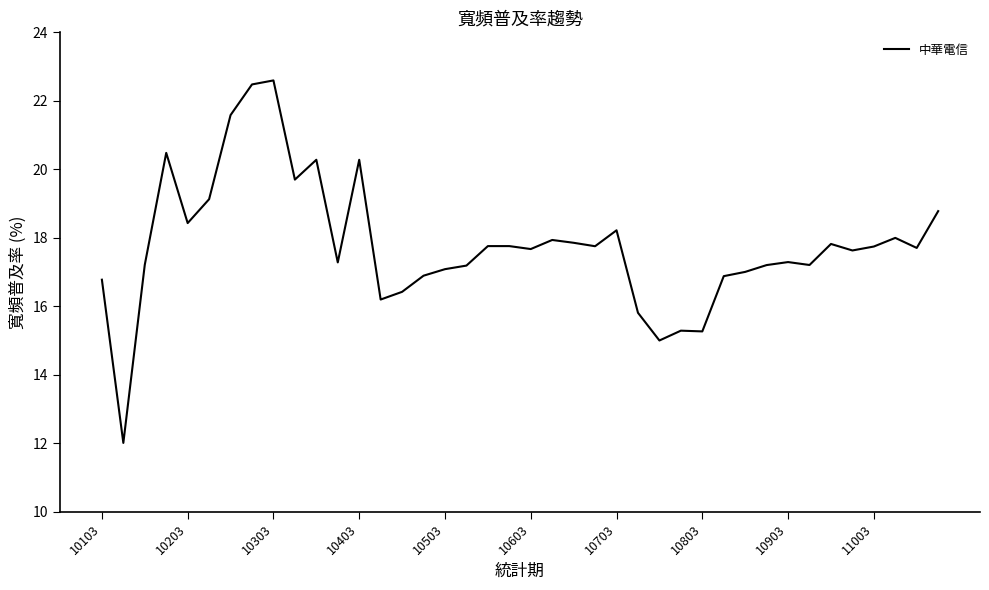

What is the difference between the maximum and minimum values?

10.6